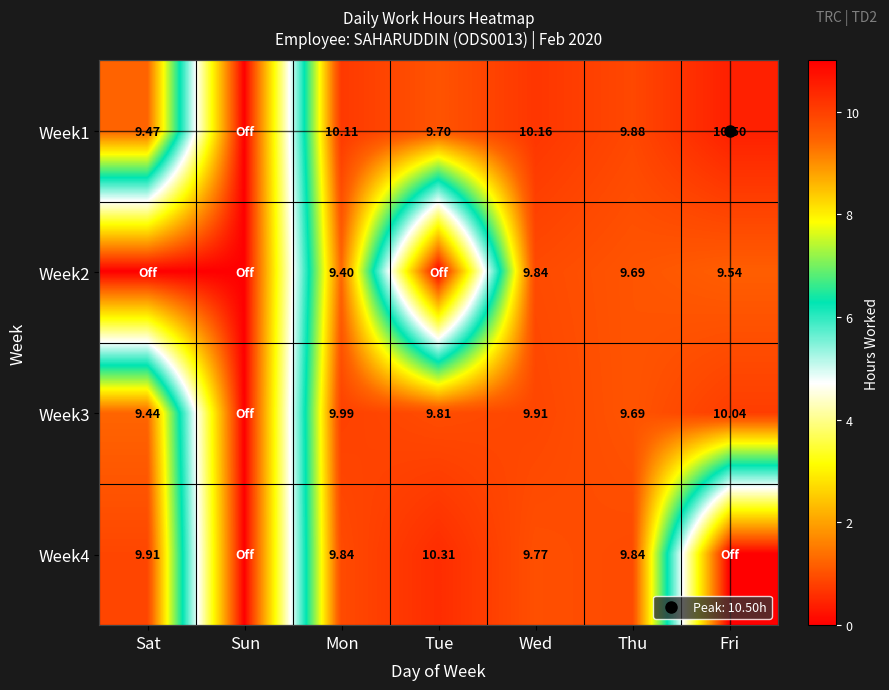

What is the sum of the Week1 values at Sun and Tue?

9.7